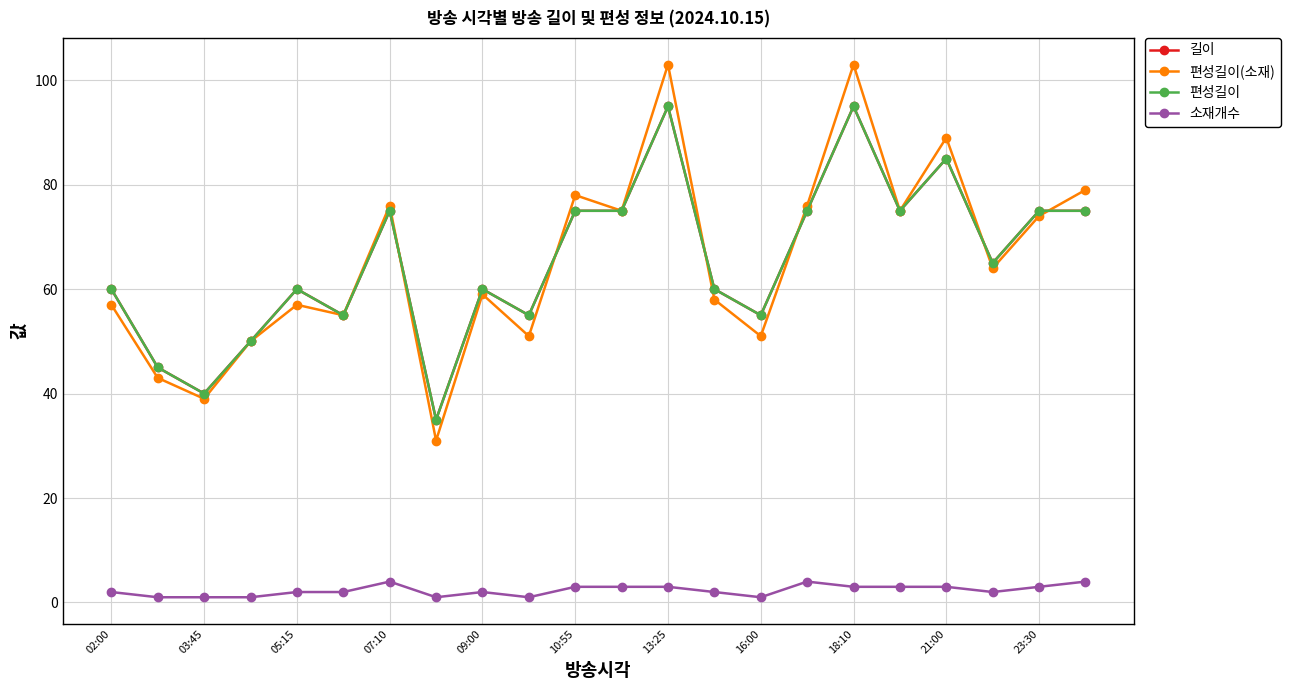

Is this an area chart (filled region under the line)?

No